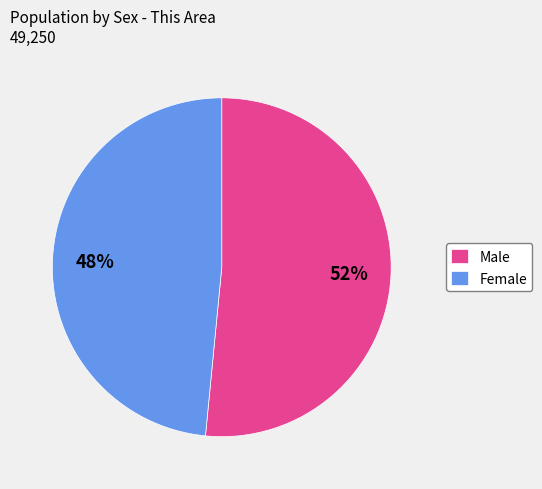

Rank the categories by value from lowest to highest.

Female, Male